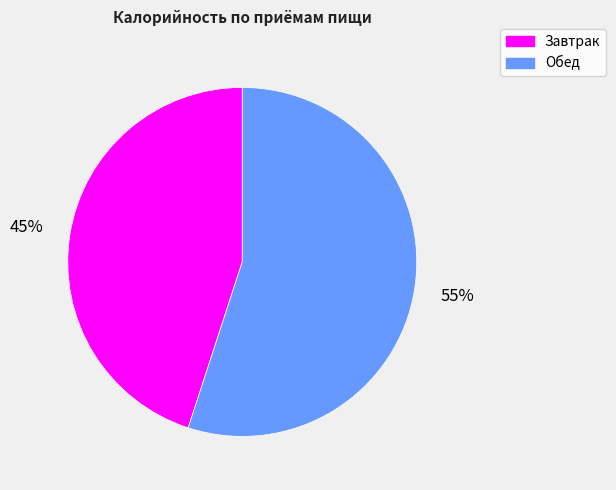

The Обед slice represents 61% of the pie. True or false?

False